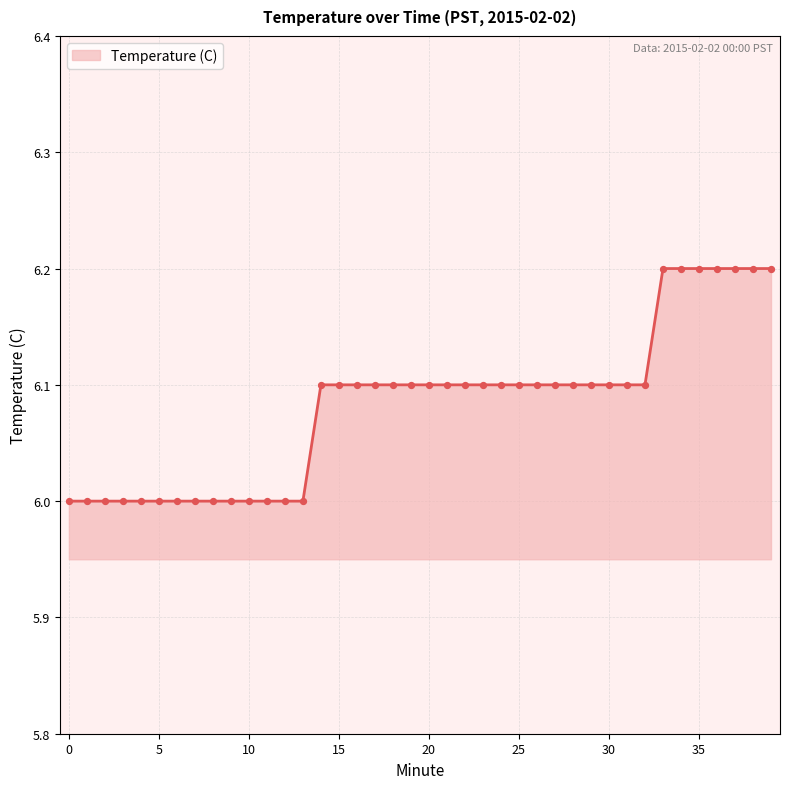

What is the smallest value displayed?

6.0